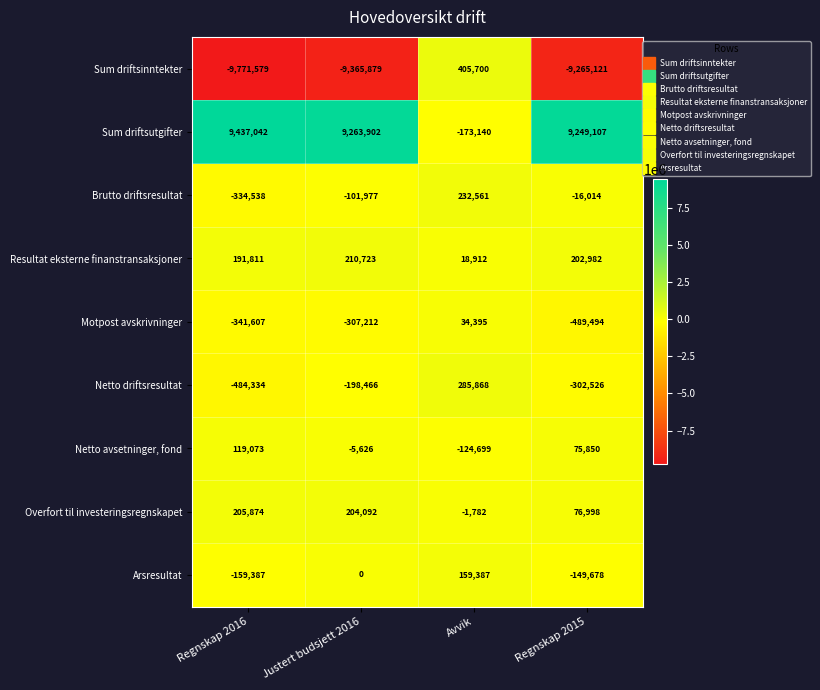

What is the total value across all series at Justert budsjett 2016?

-300443